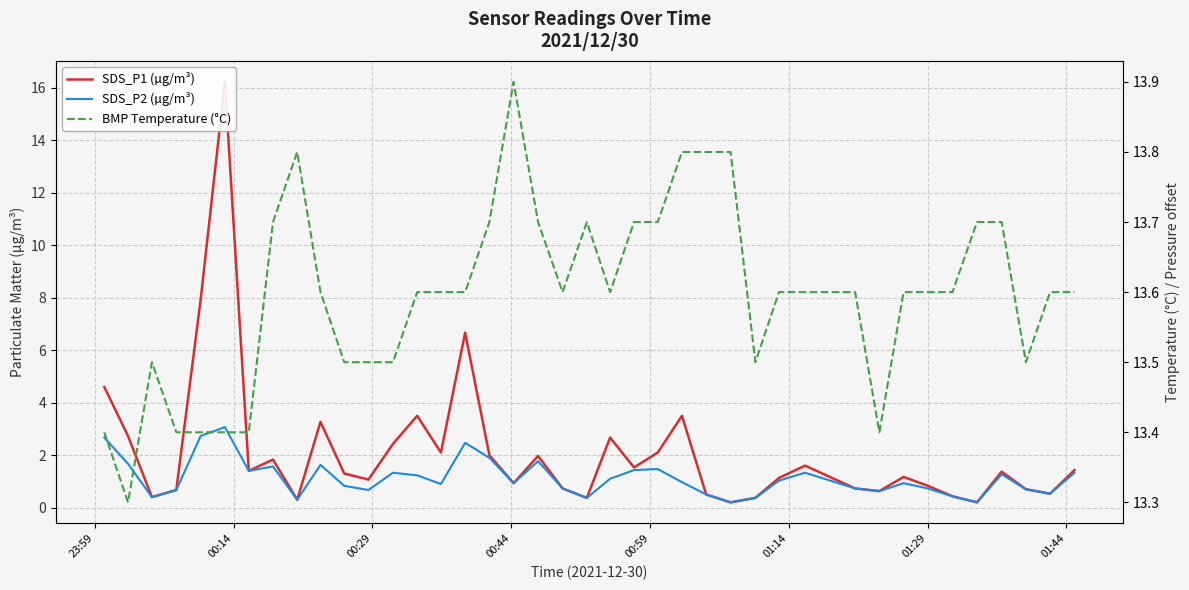

The value of SDS_P2 (µg/m³) at 27 is 0.6. True or false?

False